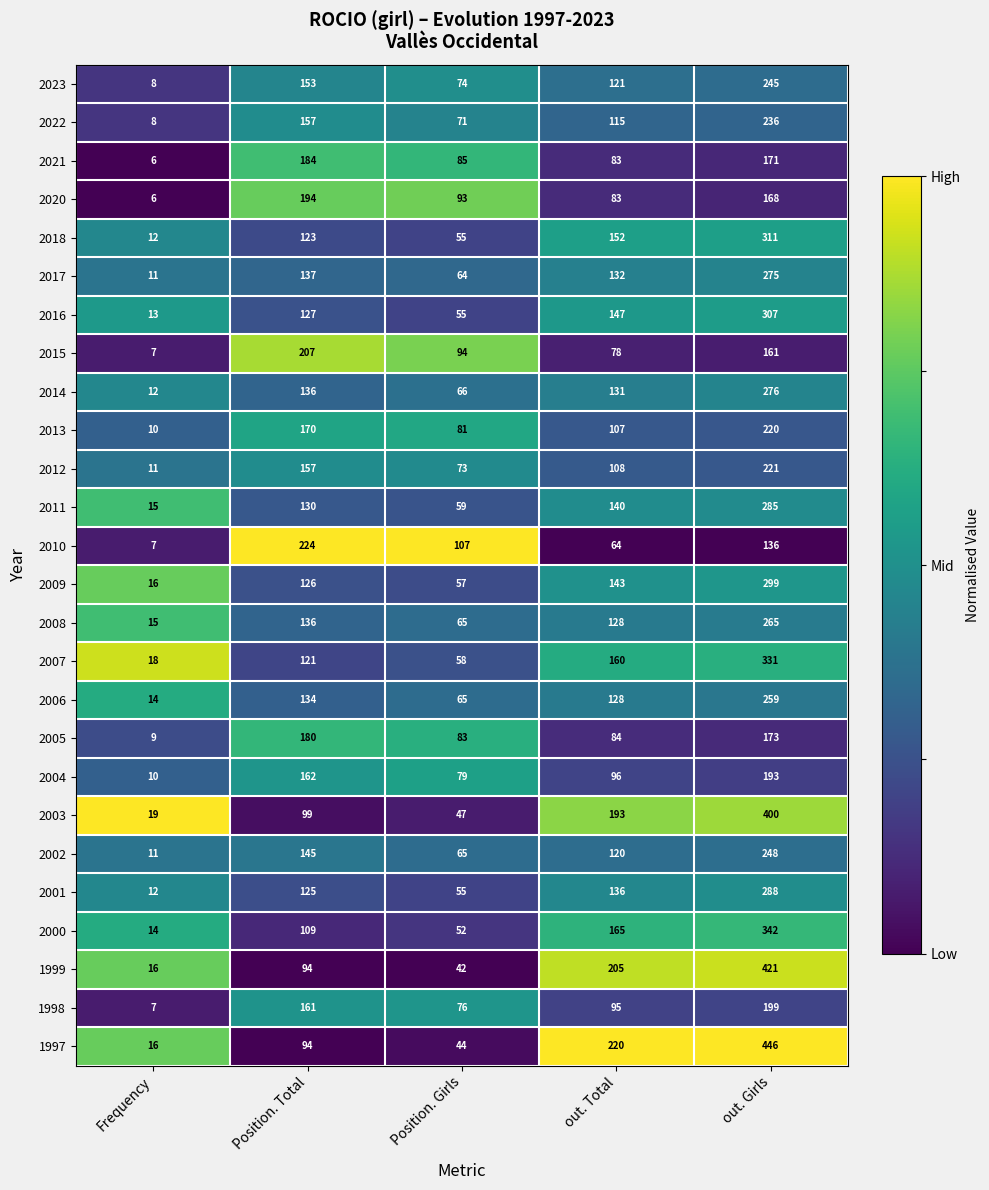

What is the difference between the highest and lowest values at Position. Total?

130